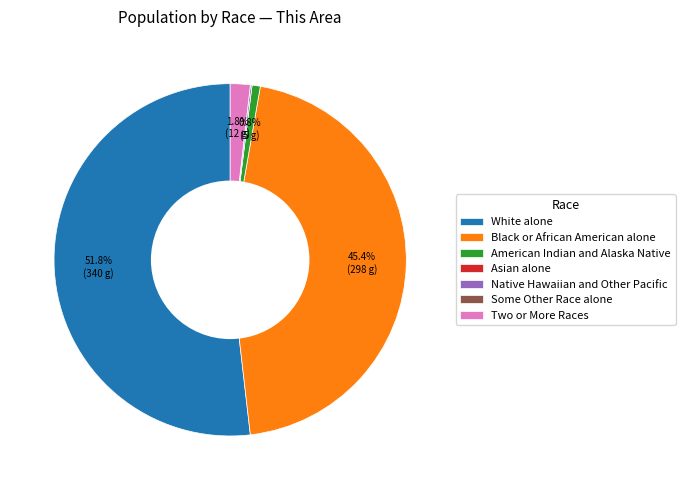

Which category has the biggest portion of the pie?

White alone